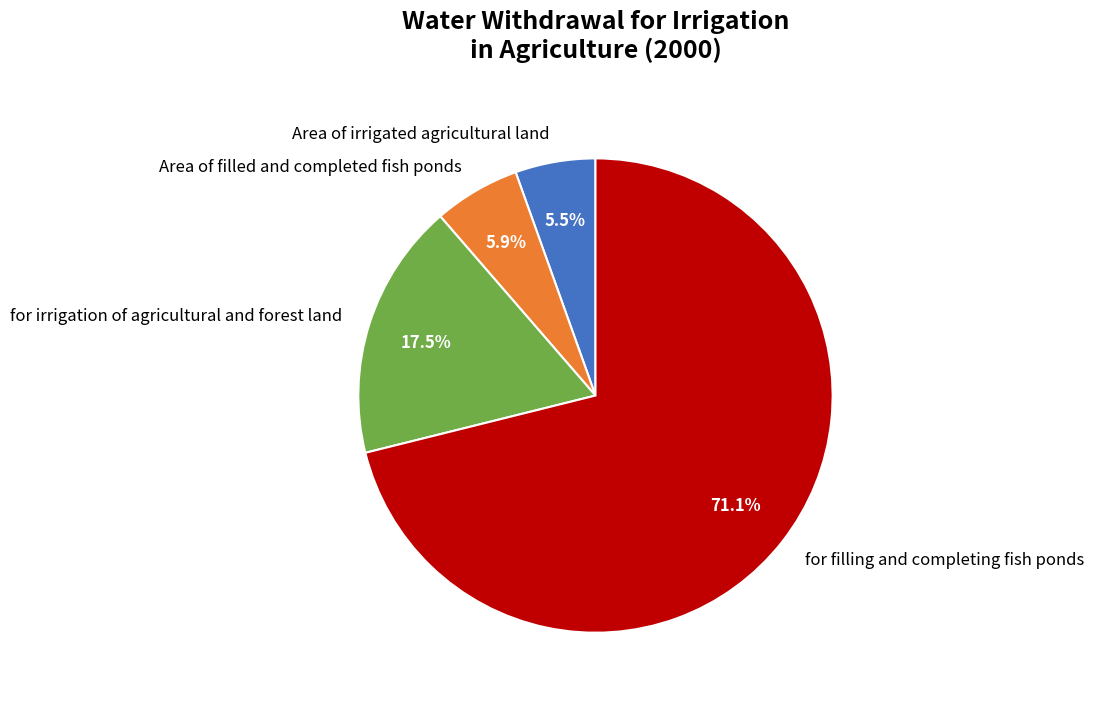

How many slices are in this pie chart?

4